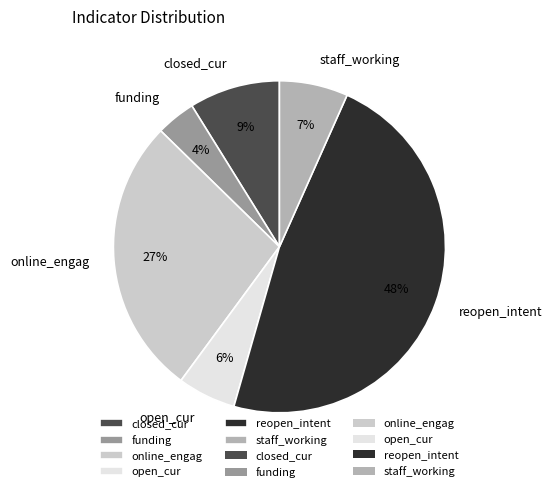

To the nearest percent, what portion does funding represent?

4%